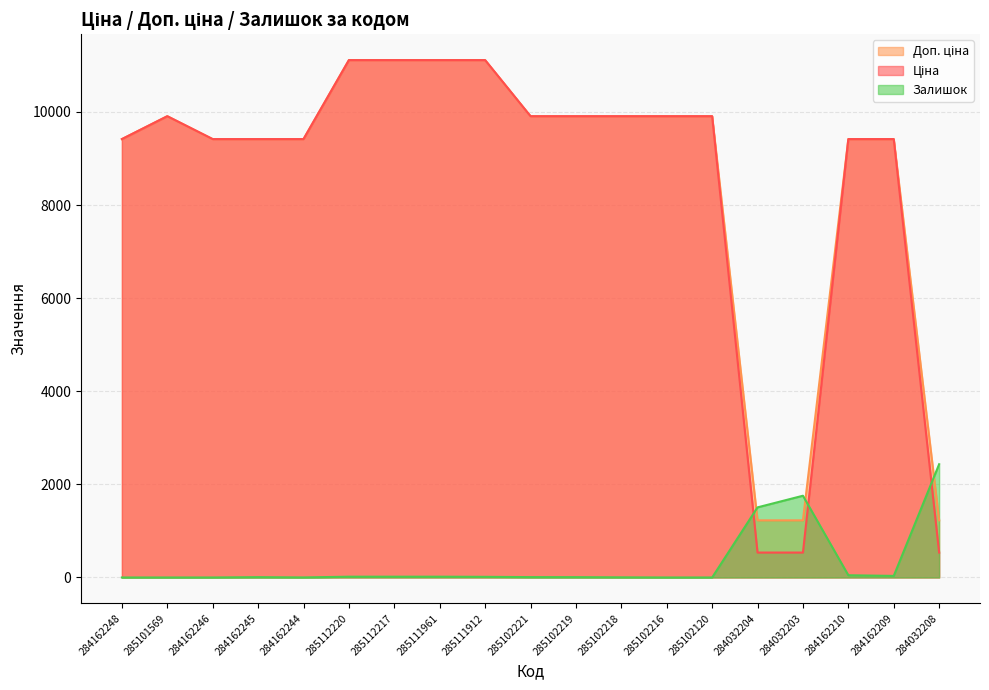

Count the number of data series in this chart.

3